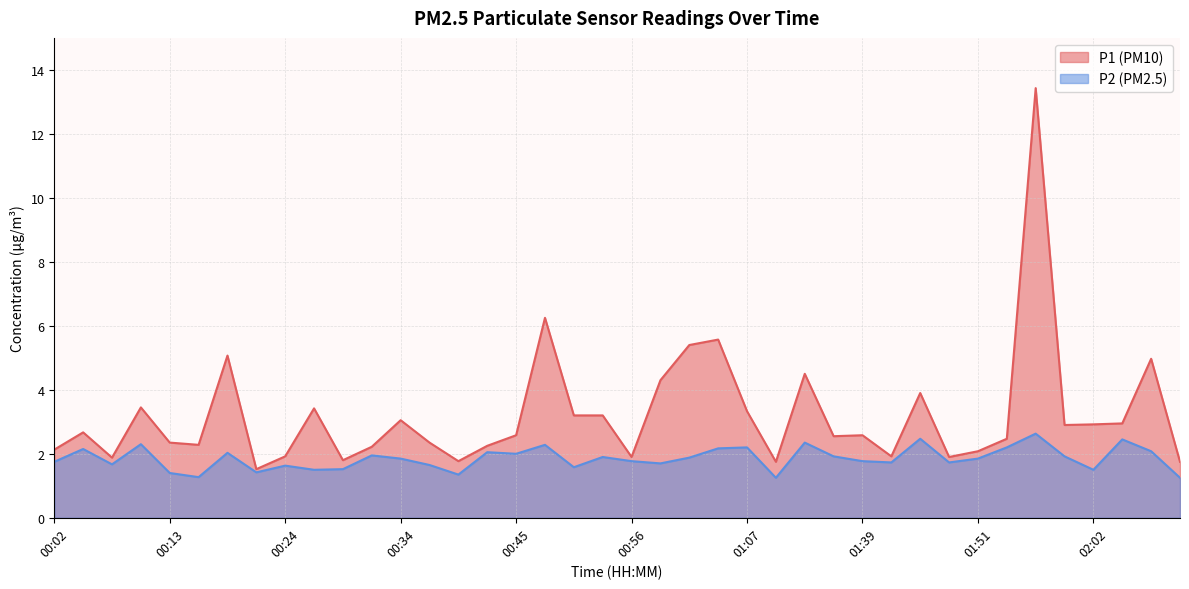

How many categories are shown in the chart?

40